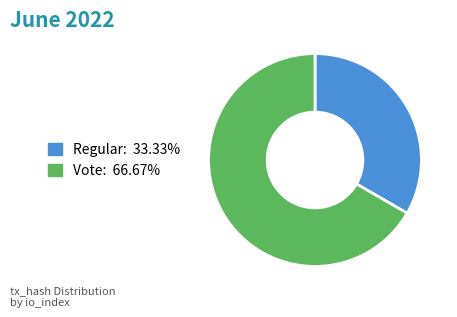

Which category has the smallest portion of the pie?

Regular